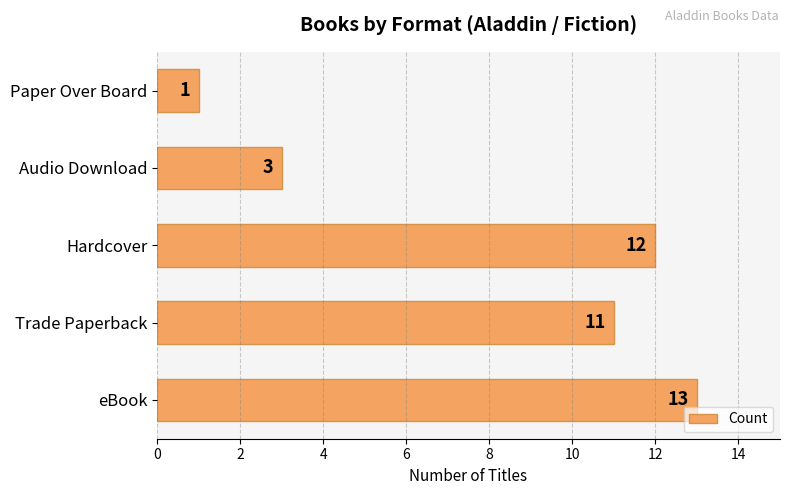

What is the approximate value at Trade Paperback, to the nearest 10?

10